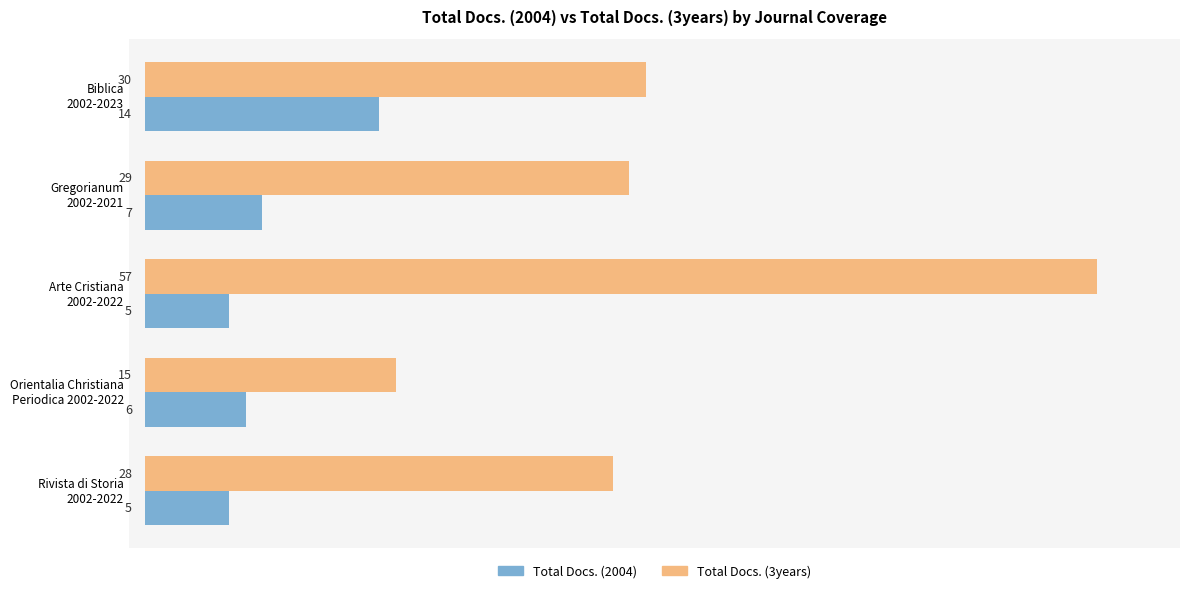

At which category is the sum across all series the highest?

Arte Cristiana
2002-2022